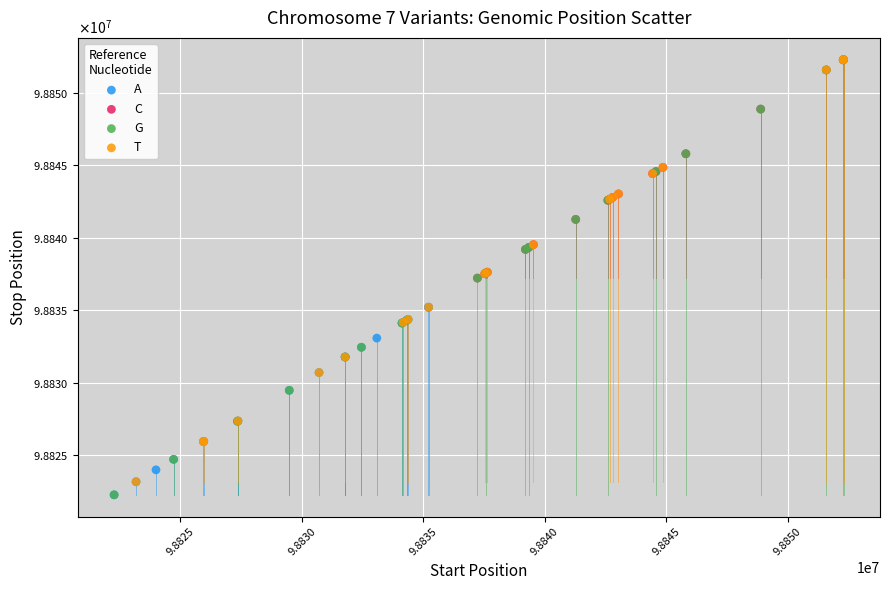

What are all the series names shown in the legend?

A, C, G, T